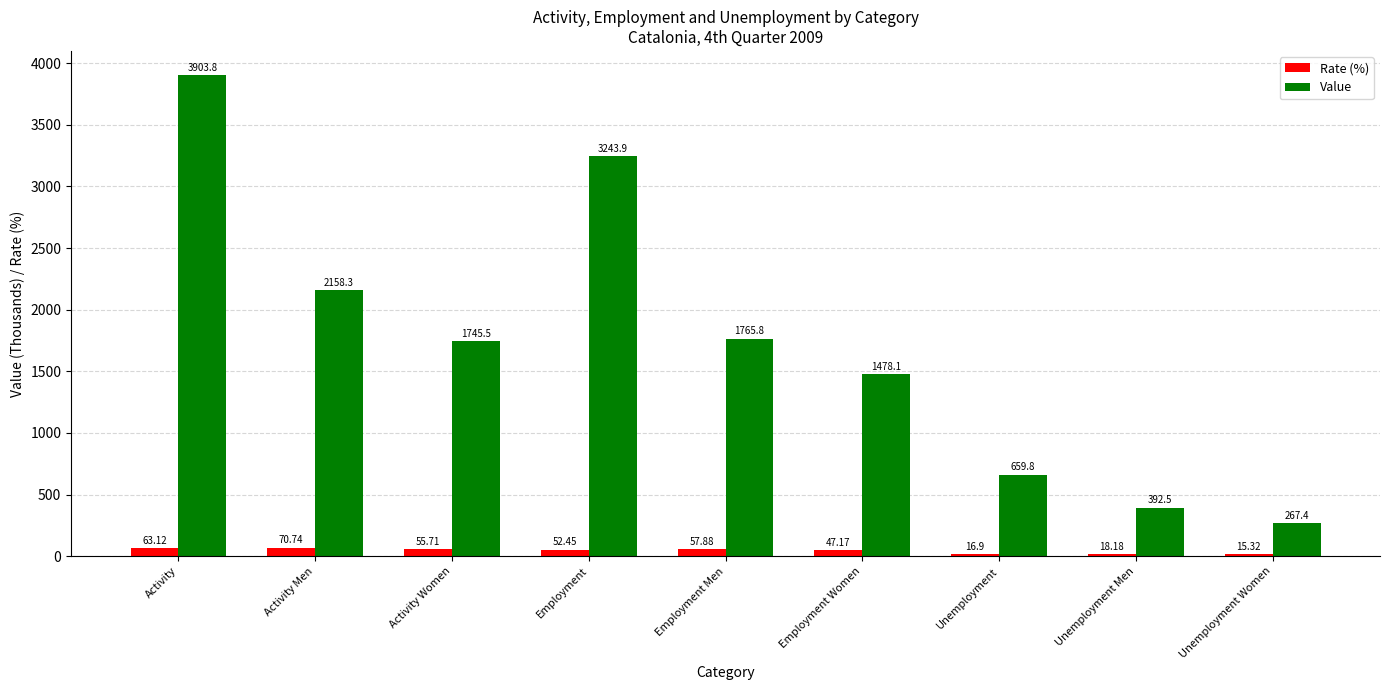

The value of Value at Unemployment Women is 267.4. True or false?

True